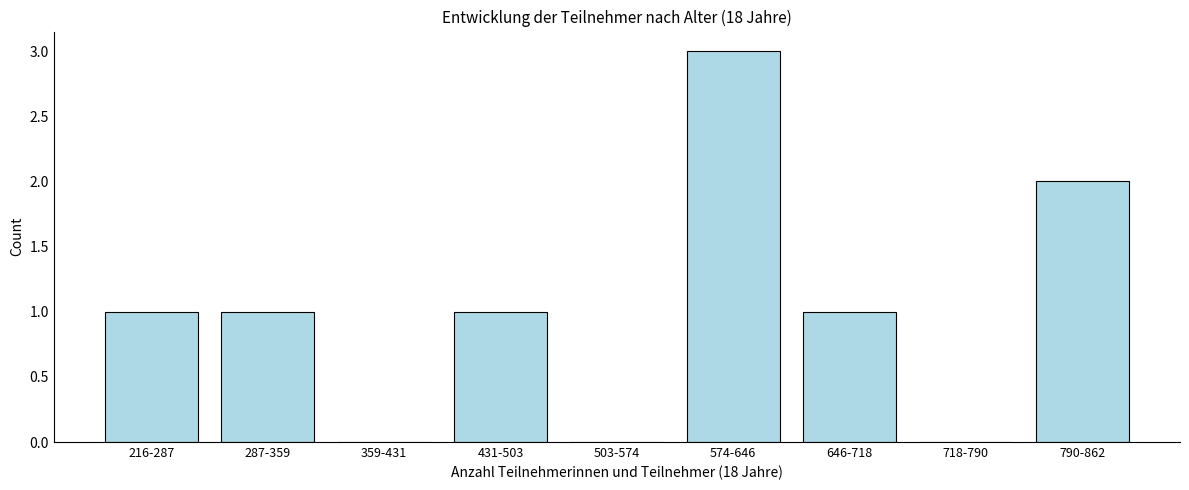

Reading left to right, list all the values displayed in this chart.

216-287=1	287-359=1	359-431=0	431-503=1	503-574=0	574-646=3	646-718=1	718-790=0	790-862=2